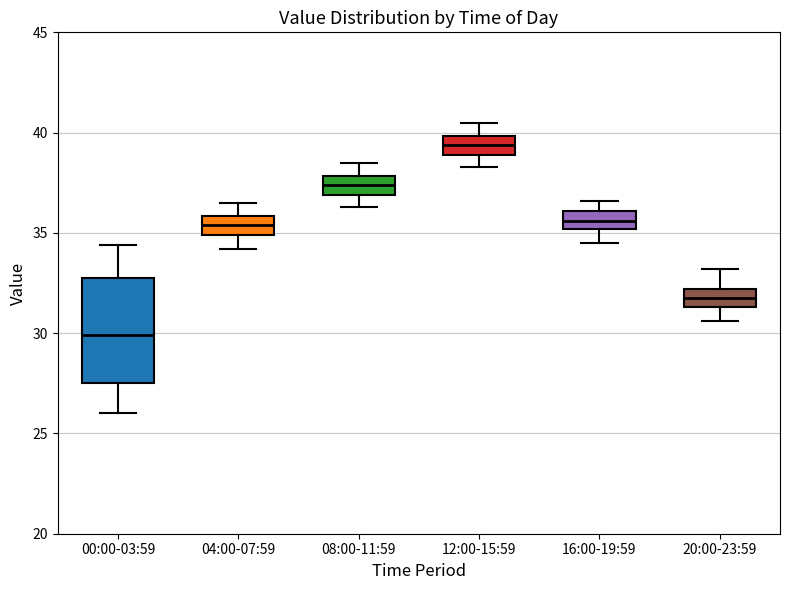

Which box has the highest median line?

12:00-15:59